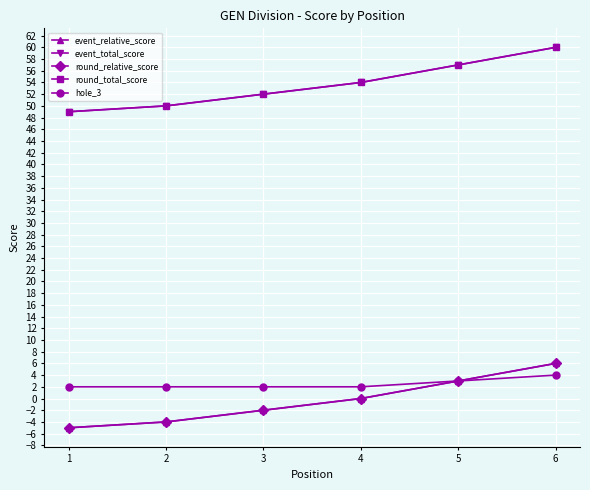

Does the chart have visible grid lines?

Yes